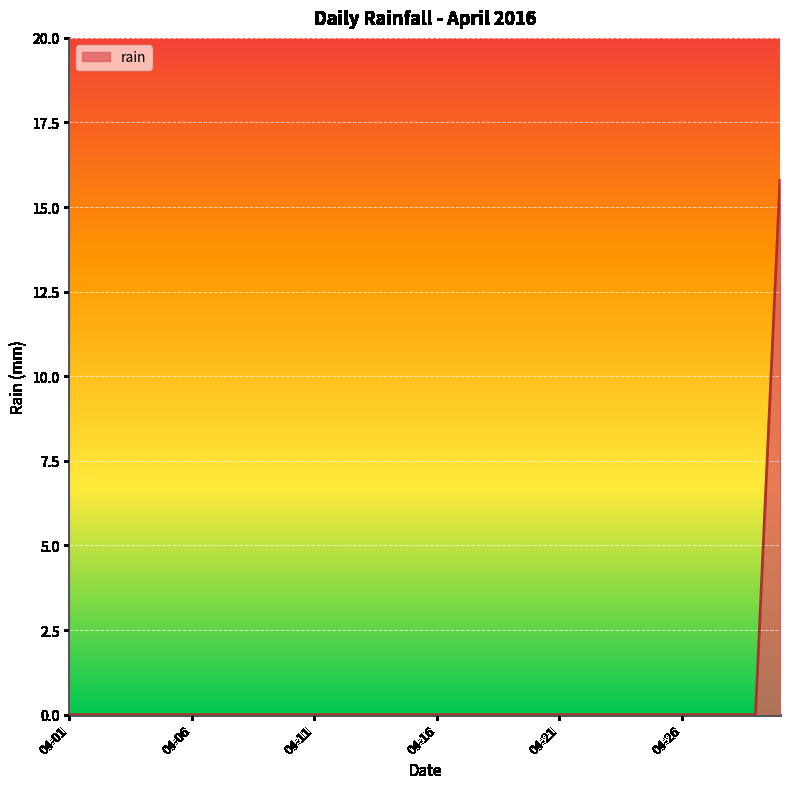

What is the maximum value shown in the chart?

15.8